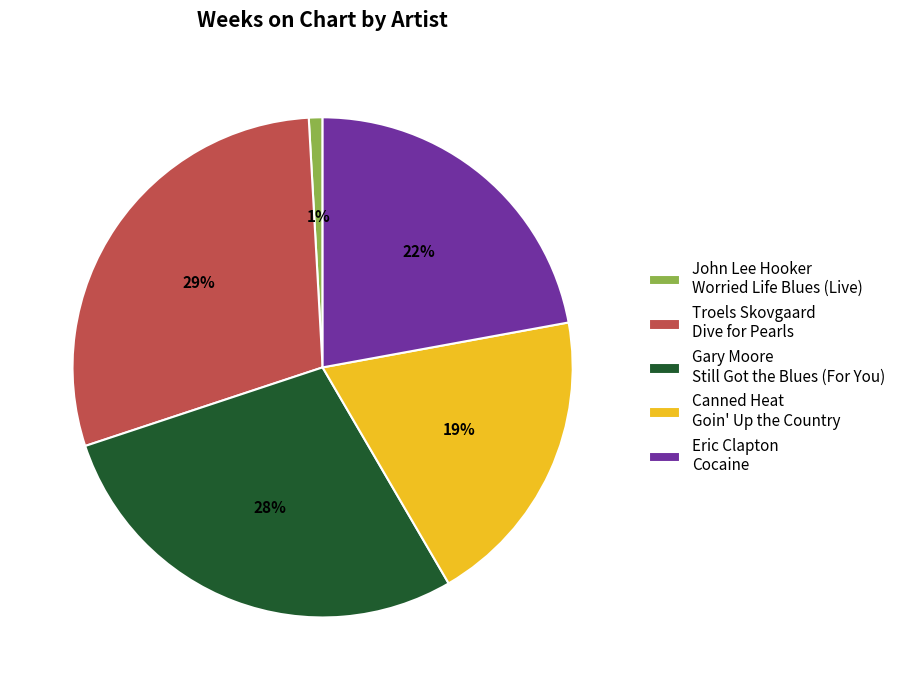

Is there a majority slice in this chart?

No